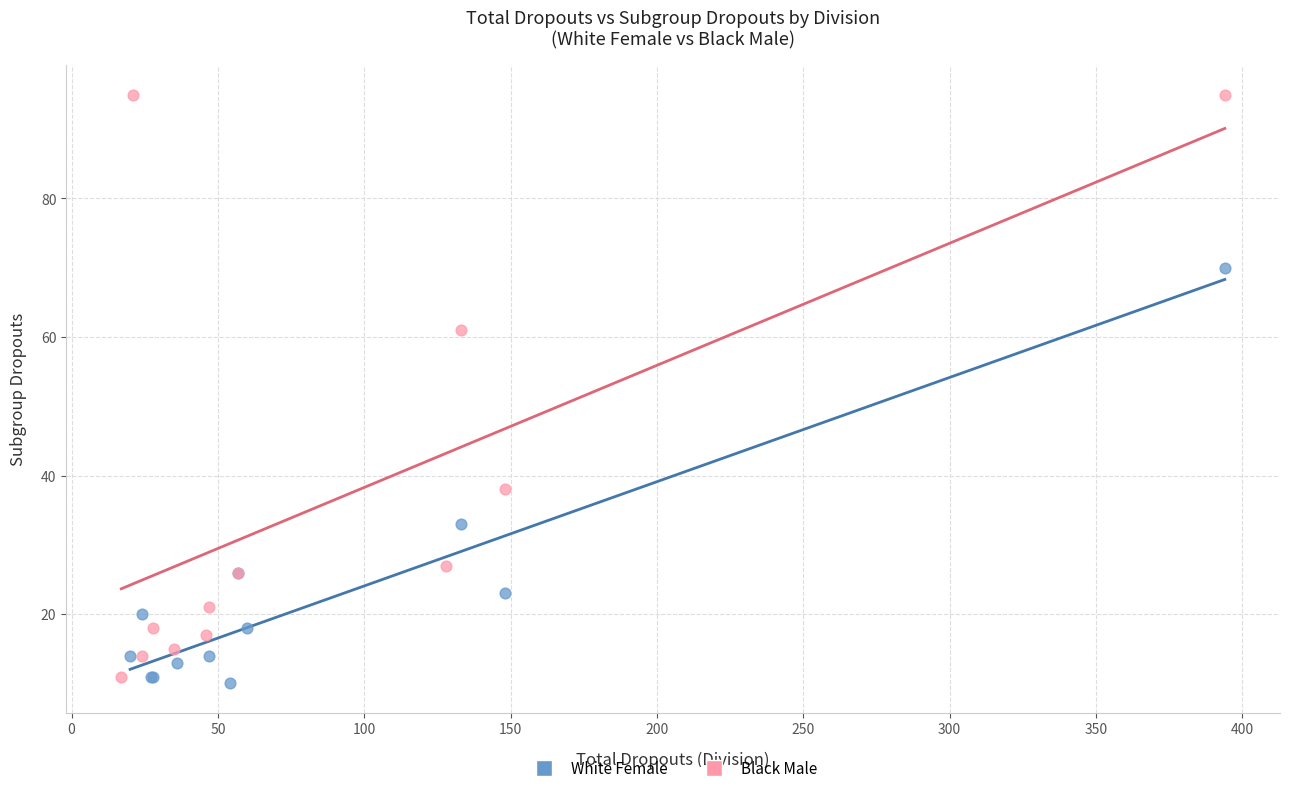

Which series has the largest Y range (max minus min)?

Black Male